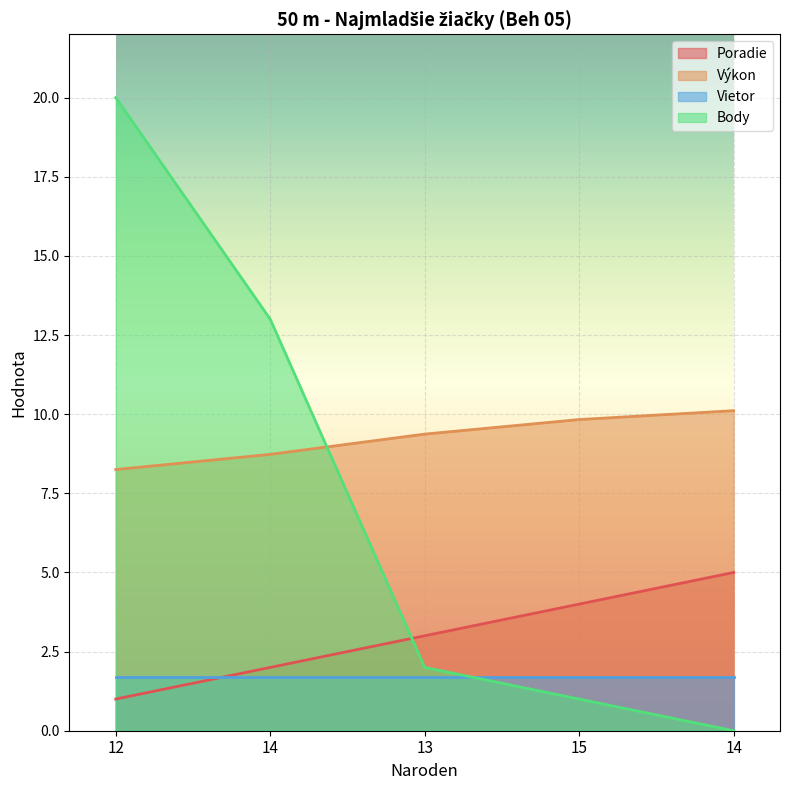

Read the Výkon value at 13.

9.4